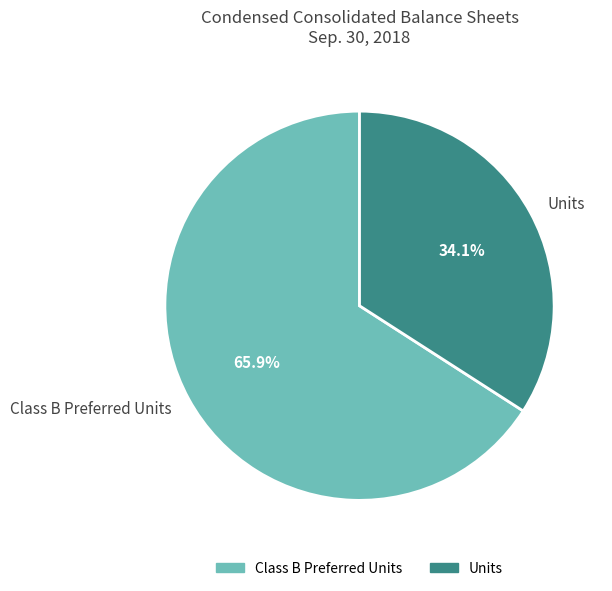

What percentage do Class B Preferred Units and Units together represent?

100.0%